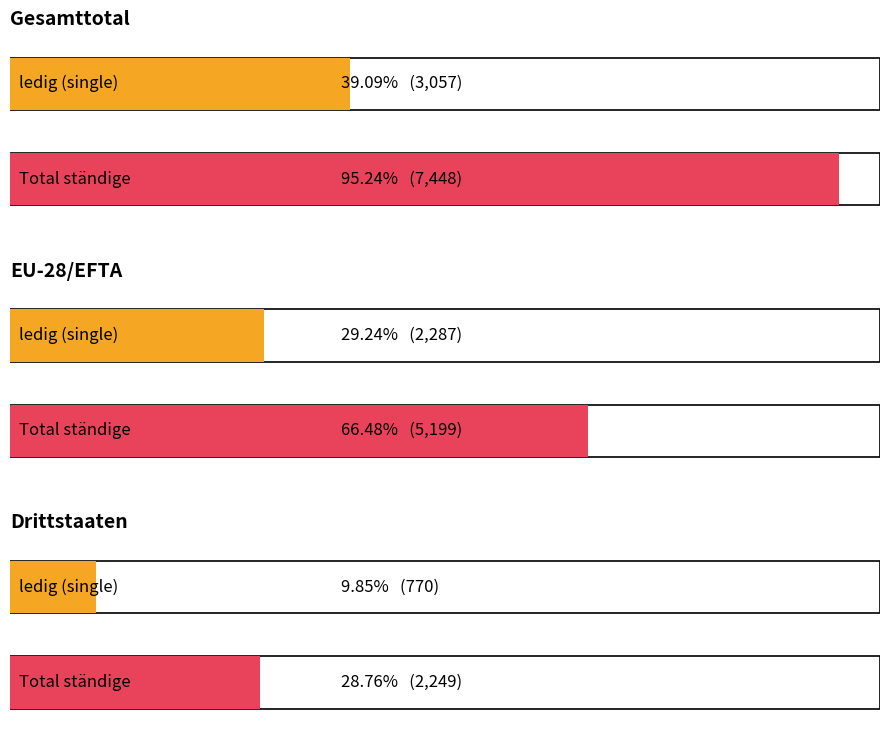

Which series has the largest total across all categories?

Total